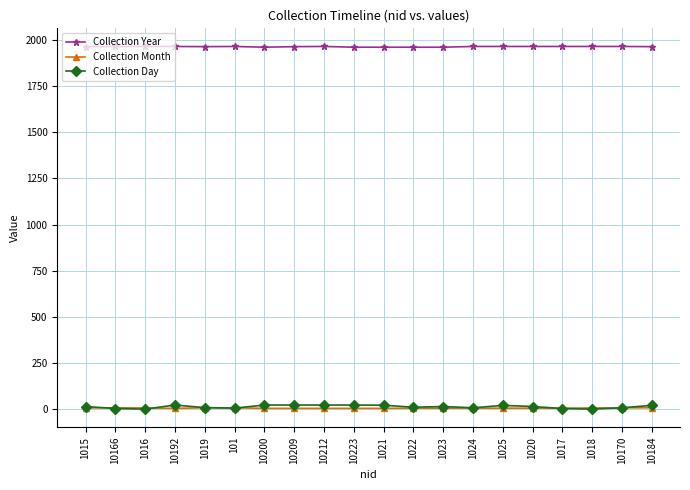

Which series has the widest spread of values?

Collection Day